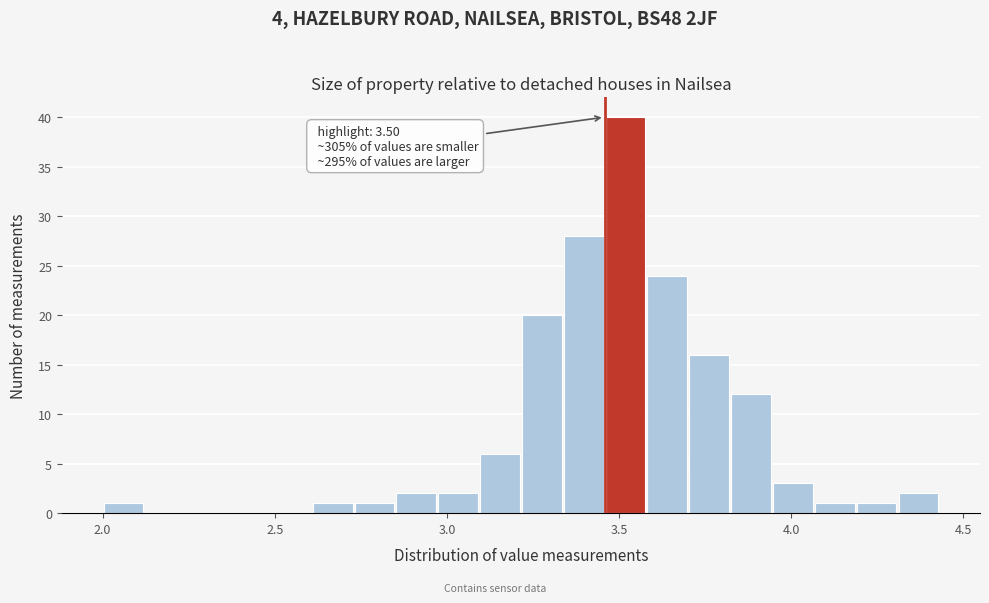

Read against the x-axis, roughly where is the centre of the tallest bar?

3.50